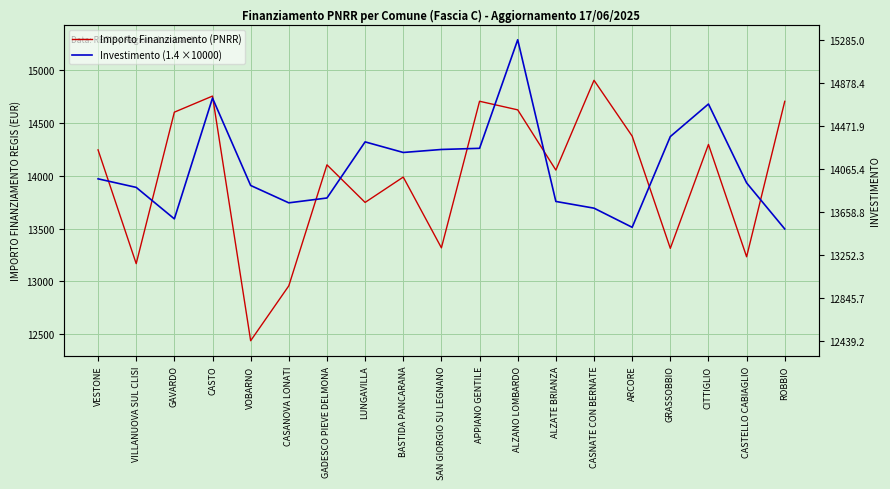

Rank the series at ALZATE BRIANZA from highest to lowest value.

Importo Finanziamento (PNRR), Investimento (1.4 ×10000)